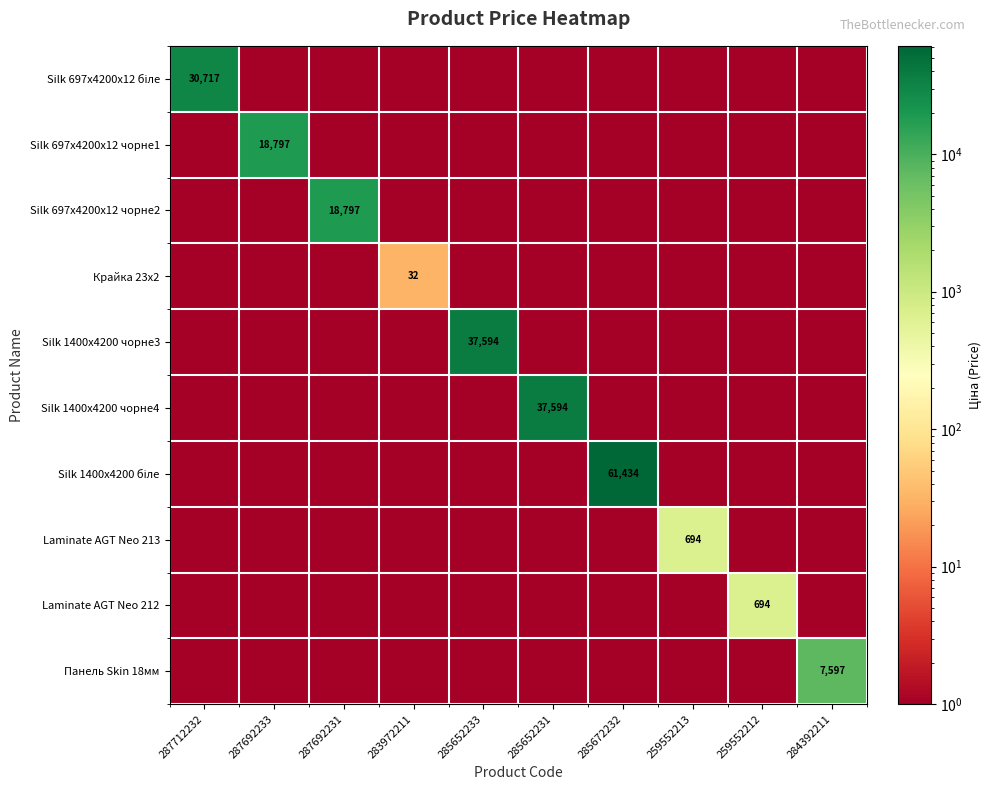

What is the minimum value for Silk 1400x4200 чорне3?

1.0